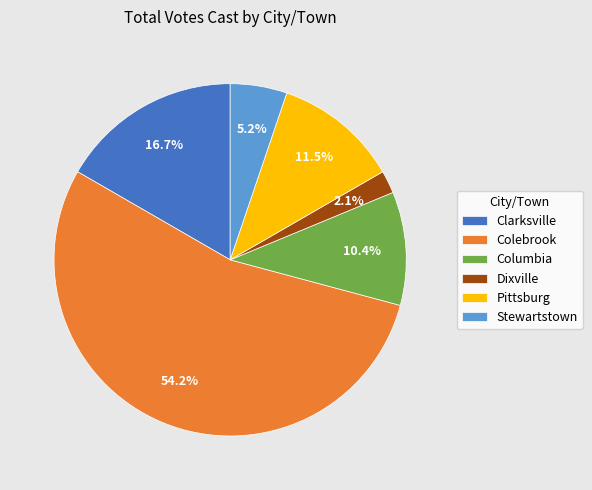

How many segments does this pie chart have?

6